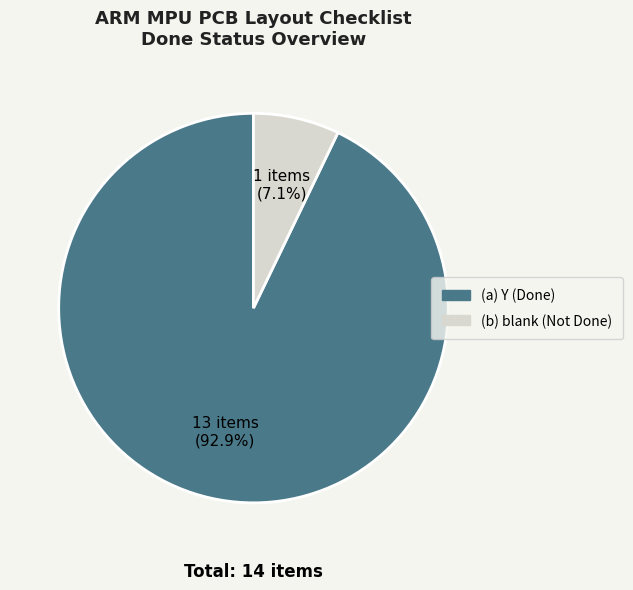

Is there a majority slice in this chart?

Yes